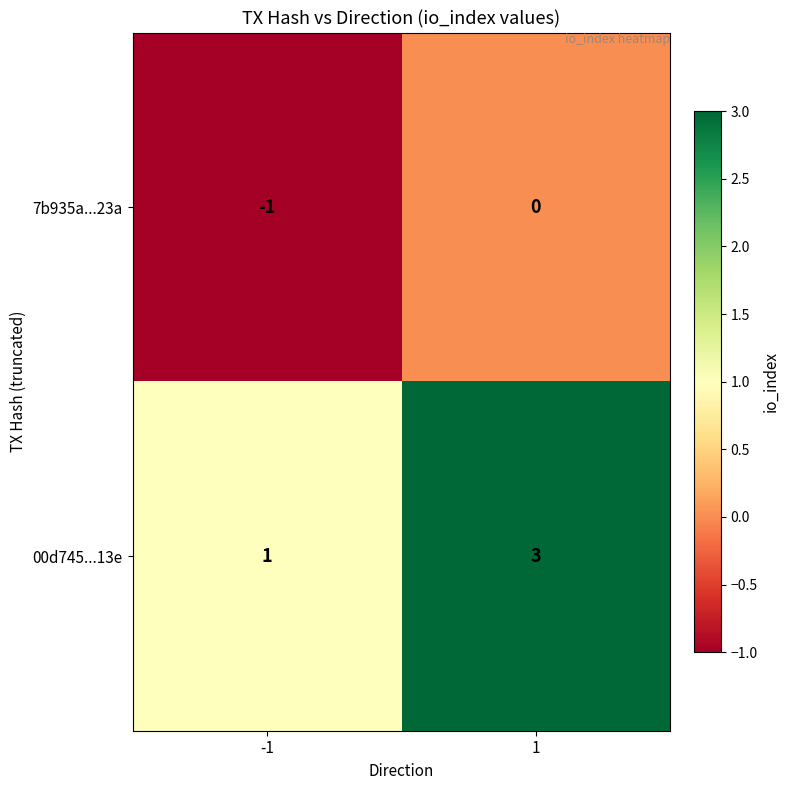

The 00d745...13e series shows 3 at 1. True or false?

True